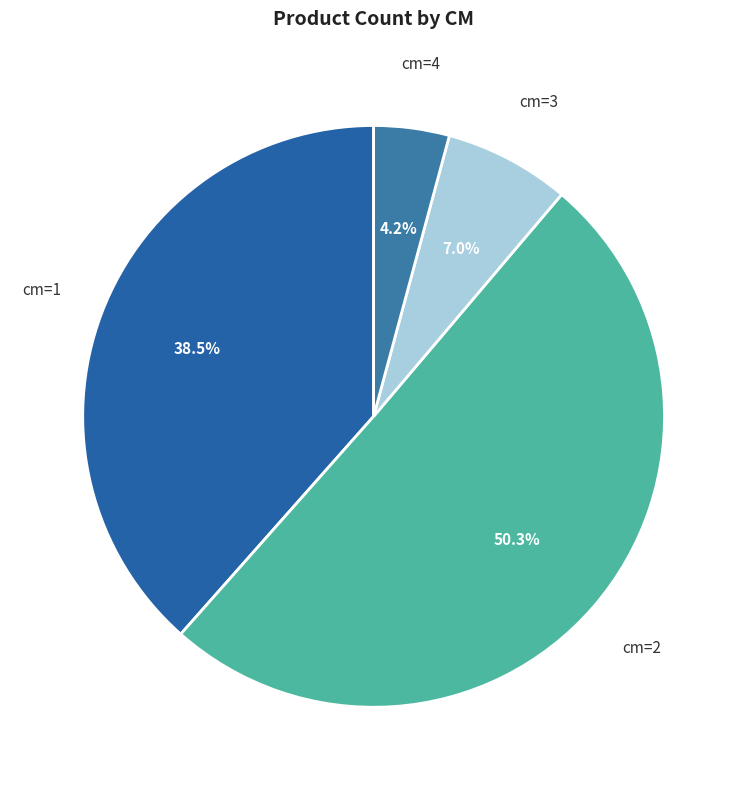

Which category accounts for the majority?

2